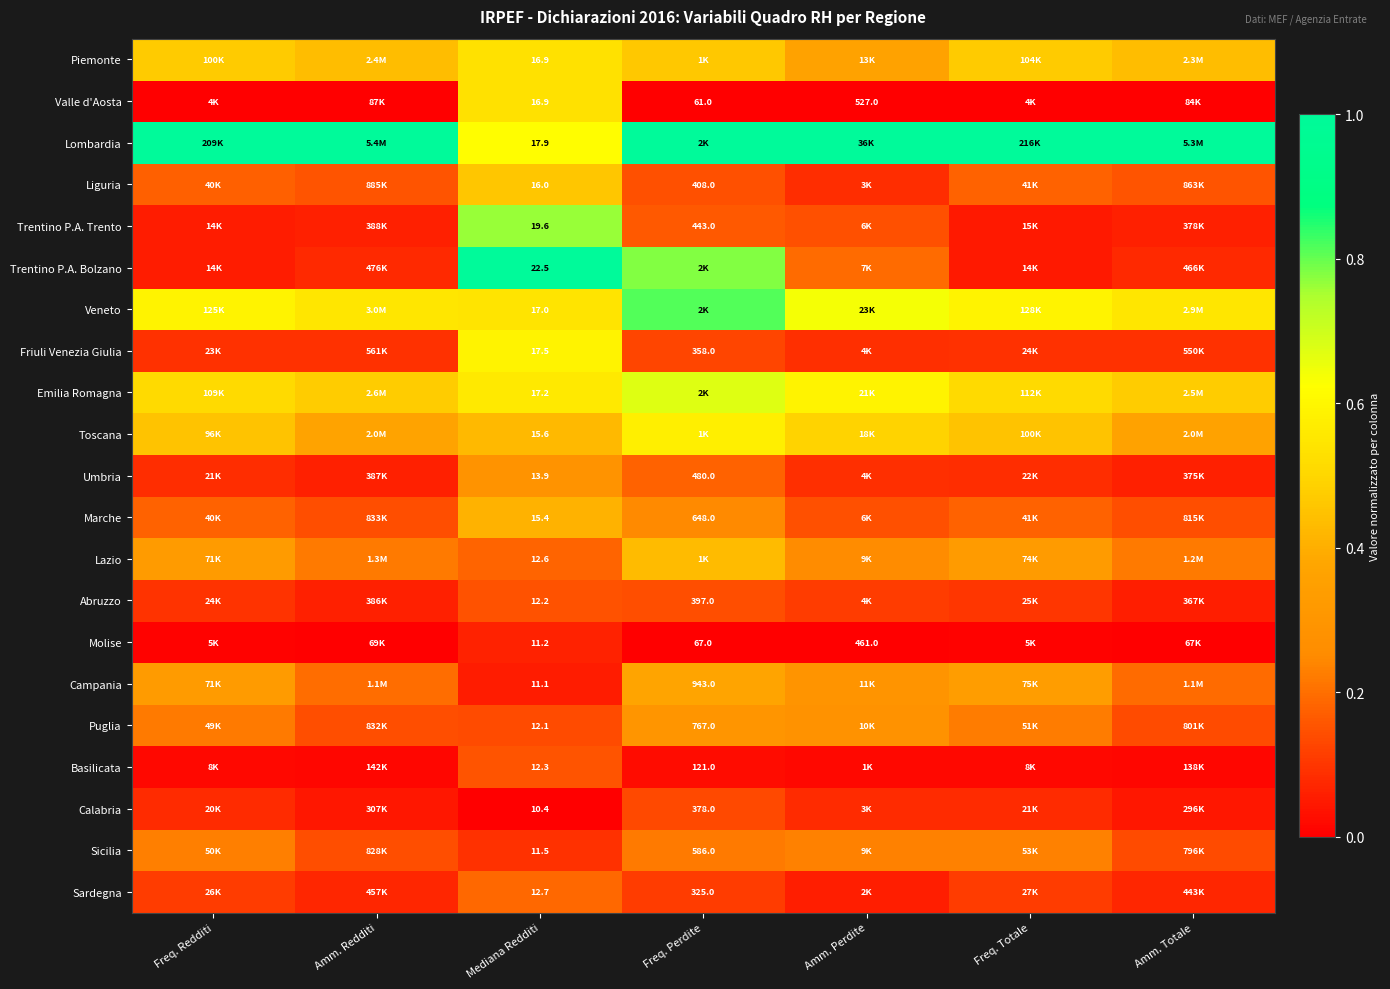

What is the sum of all Toscana values?

3.1